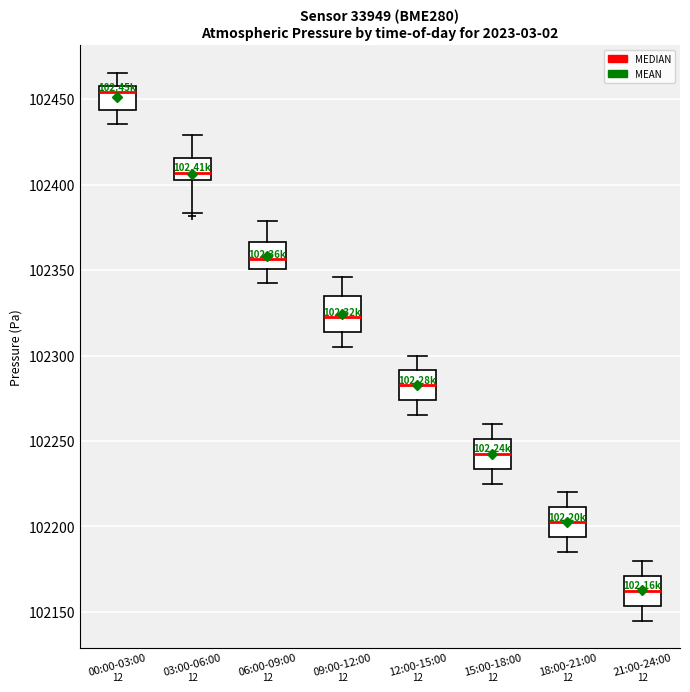

Reading left to right, transcribe this box plot: for each box, give where its median line is, the range the box spans, and where its two whiskers end, as read against the y-axis. The values are not printed on the chart, so give them approximately, as read against the axis.

00:00-03:00: median 102455 (just below the box's upper edge), box 102445 to 102455, whiskers 102435 to 102465
03:00-06:00: median 102405, box 102400 to 102415, whiskers 102385 to 102430
06:00-09:00: median 102355, box 102350 to 102365, whiskers 102340 to 102380
09:00-12:00: median 102325, box 102315 to 102335, whiskers 102305 to 102345
12:00-15:00: median 102285, box 102275 to 102290, whiskers 102265 to 102300
15:00-18:00: median 102245, box 102235 to 102250, whiskers 102225 to 102260
18:00-21:00: median 102205, box 102195 to 102210, whiskers 102185 to 102220
21:00-24:00: median 102165, box 102155 to 102170, whiskers 102145 to 102180